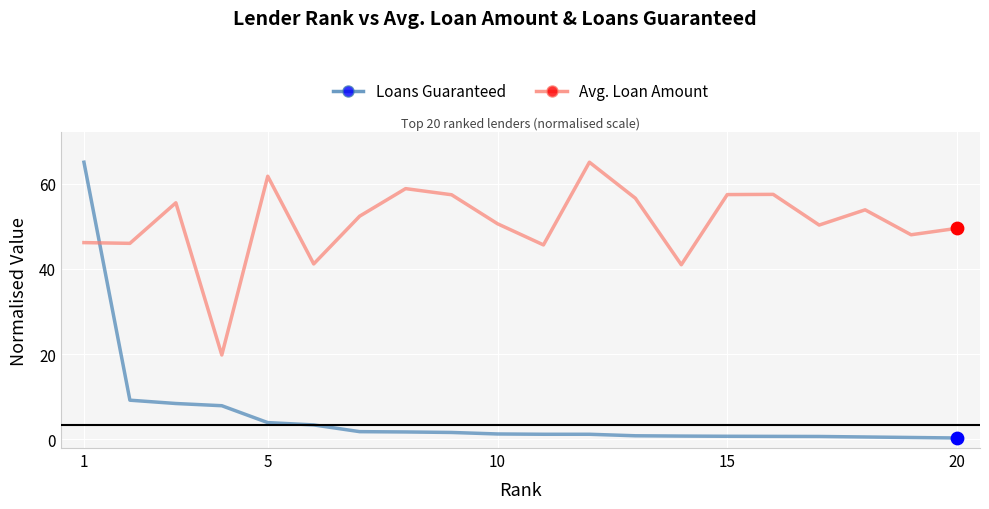

At how many categories does at least one series exceed 58?

4